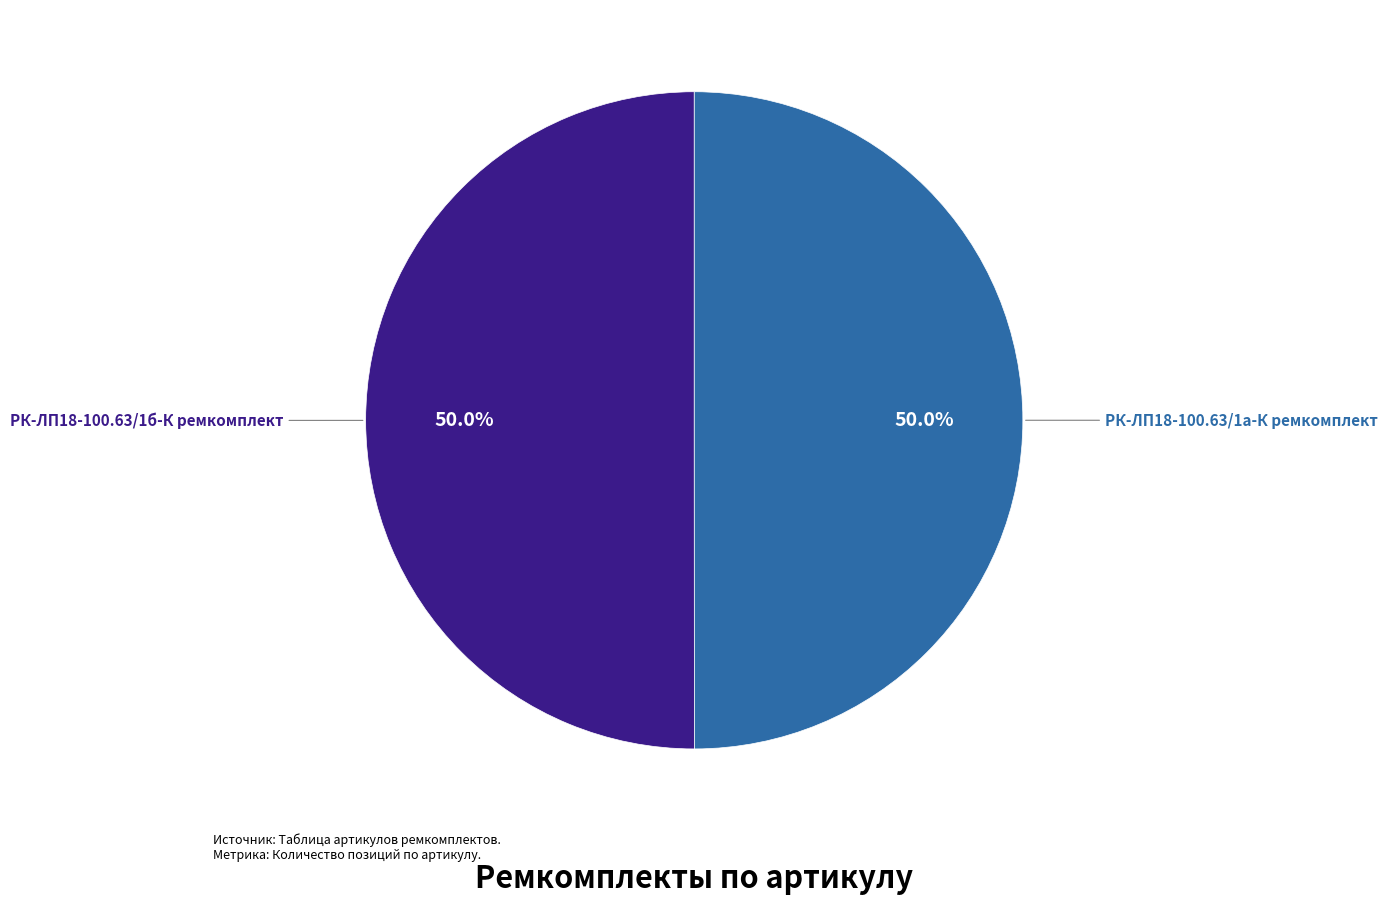

Approximately how many times larger is the value at РК-ЛП18-100.63/1а-К ремкомплект compared to РК-ЛП18-100.63/1б-К ремкомплект?

1.0